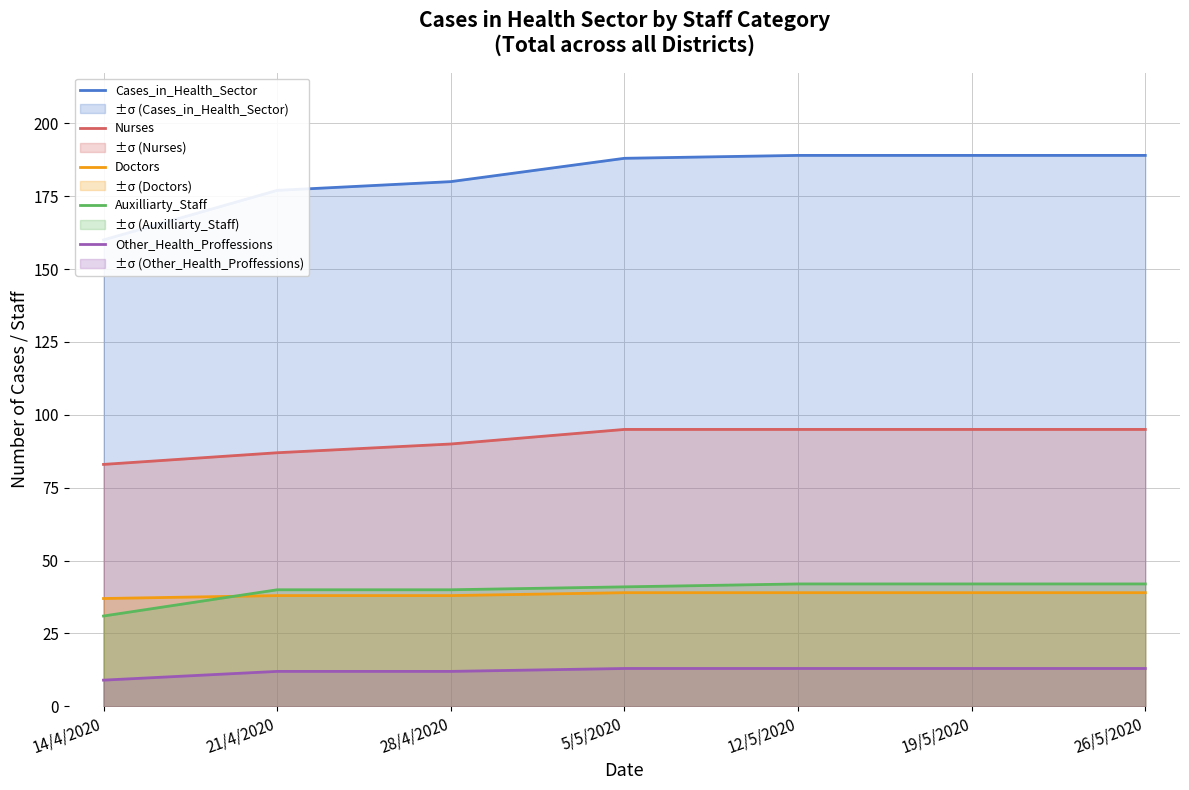

Rank the series by their maximum value, from highest to lowest.

Cases_in_Health_Sector, Nurses, Auxilliarty_Staff, Doctors, Other_Health_Proffessions